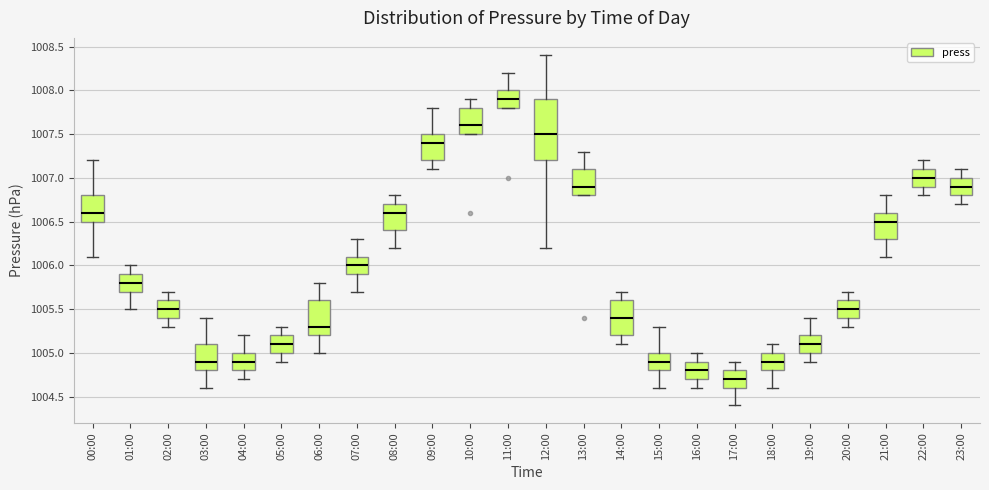

Reading left to right, read every box against the y-axis: the position of its median line, the range the box covers, and the ends of its whiskers. The values are not printed on the chart, so give them approximately, as read against the axis.

00:00: median 1006.6, box 1006.5 to 1006.8, whiskers 1006.1 to 1007.2
01:00: median 1005.8, box 1005.7 to 1005.9, whiskers 1005.5 to 1006.0
02:00: median 1005.5, box 1005.4 to 1005.6, whiskers 1005.3 to 1005.7
03:00: median 1004.9, box 1004.8 to 1005.1, whiskers 1004.6 to 1005.4
04:00: median 1004.9, box 1004.8 to 1005.0, whiskers 1004.7 to 1005.2
05:00: median 1005.1, box 1005.0 to 1005.2, whiskers 1004.9 to 1005.3
06:00: median 1005.3, box 1005.2 to 1005.6, whiskers 1005.0 to 1005.8
07:00: median 1006.0, box 1005.9 to 1006.1, whiskers 1005.7 to 1006.3
08:00: median 1006.6, box 1006.4 to 1006.7, whiskers 1006.2 to 1006.8
09:00: median 1007.4, box 1007.2 to 1007.5, whiskers 1007.1 to 1007.8
10:00: median 1007.6, box 1007.5 to 1007.8, whiskers 1007.5 to 1007.9
11:00: median 1007.9, box 1007.8 to 1008.0, whiskers 1007.8 to 1008.2
12:00: median 1007.5, box 1007.2 to 1007.9, whiskers 1006.2 to 1008.4
13:00: median 1006.9, box 1006.8 to 1007.1, whiskers 1006.8 to 1007.3
14:00: median 1005.4, box 1005.2 to 1005.6, whiskers 1005.1 to 1005.7
15:00: median 1004.9, box 1004.8 to 1005.0, whiskers 1004.6 to 1005.3
16:00: median 1004.8, box 1004.7 to 1004.9, whiskers 1004.6 to 1005.0
17:00: median 1004.7, box 1004.6 to 1004.8, whiskers 1004.4 to 1004.9
18:00: median 1004.9, box 1004.8 to 1005.0, whiskers 1004.6 to 1005.1
19:00: median 1005.1, box 1005.0 to 1005.2, whiskers 1004.9 to 1005.4
20:00: median 1005.5, box 1005.4 to 1005.6, whiskers 1005.3 to 1005.7
21:00: median 1006.5, box 1006.3 to 1006.6, whiskers 1006.1 to 1006.8
22:00: median 1007.0, box 1006.9 to 1007.1, whiskers 1006.8 to 1007.2
23:00: median 1006.9, box 1006.8 to 1007.0, whiskers 1006.7 to 1007.1